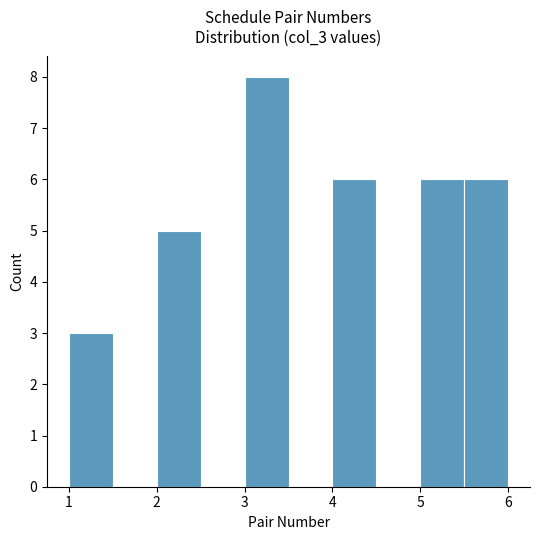

Over which range of the x-axis is the bar tallest?

3.0 to 3.5